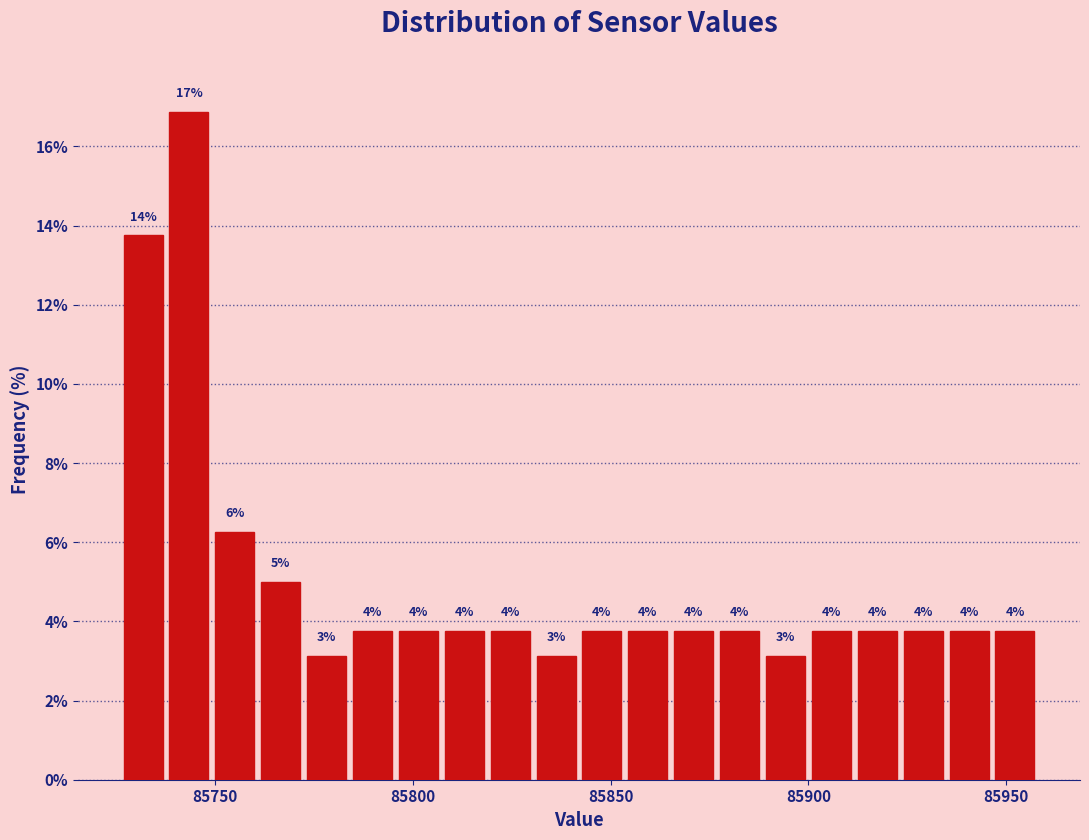

Read against the x-axis, roughly where is the centre of the tallest bar?

85745